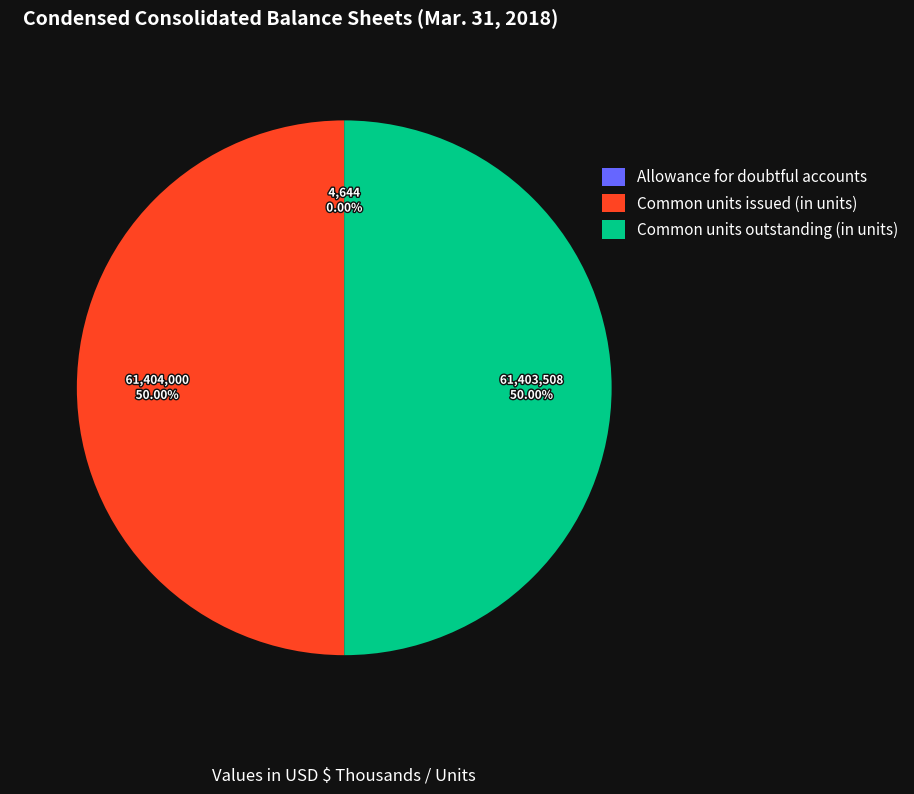

What is the ratio of the value at Common units issued (in units) to the value at Common units outstanding (in units)?

1.0